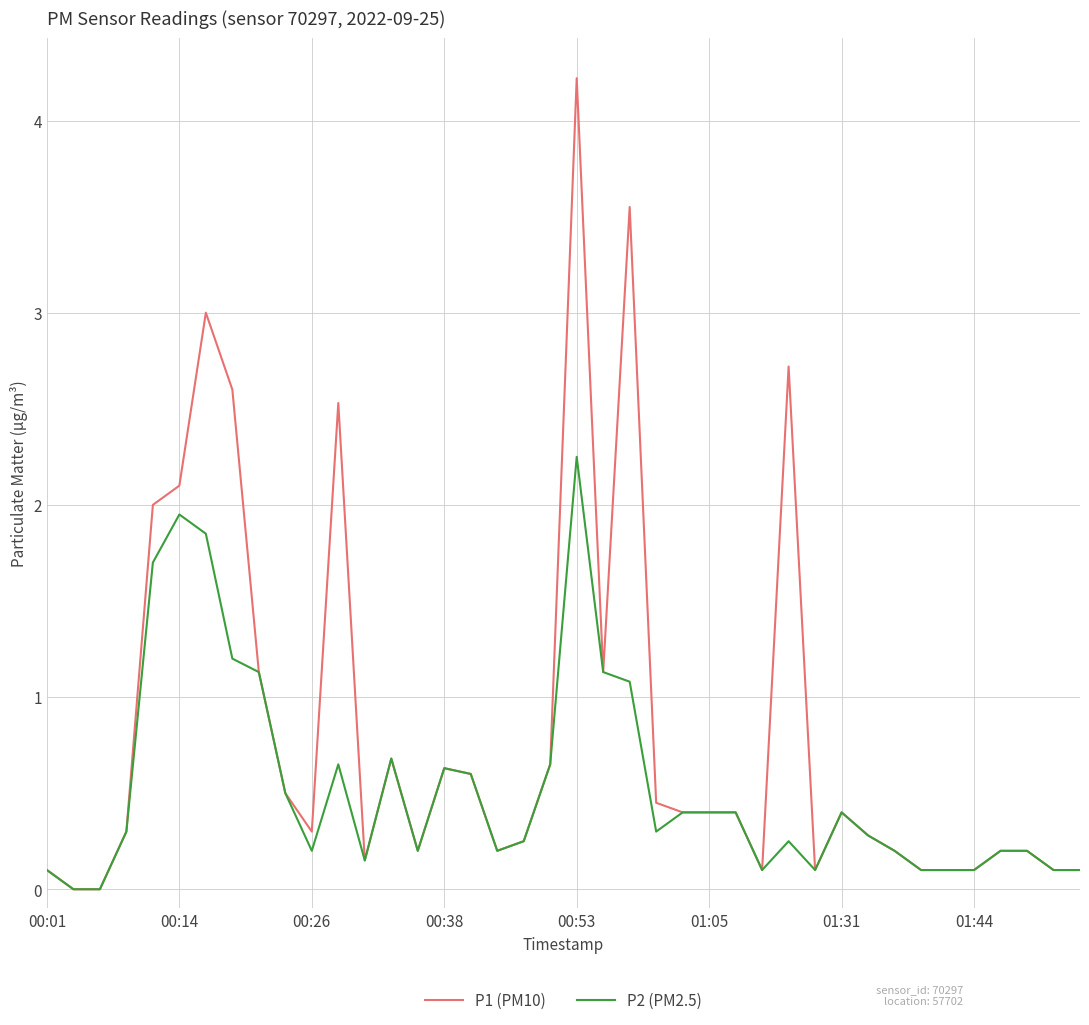

List the series in order of their overall mean, highest first.

P1 (PM10), P2 (PM2.5)